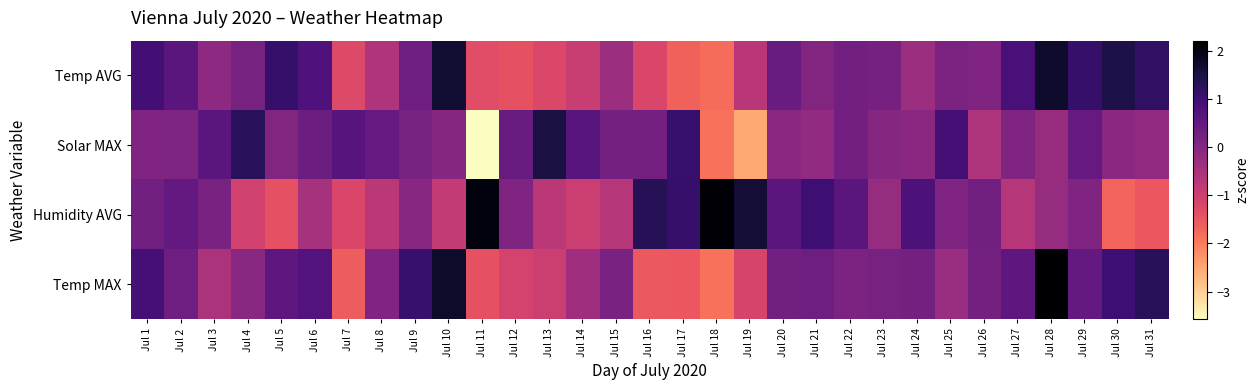

Which series has the largest range (max minus min)?

Solar MAX